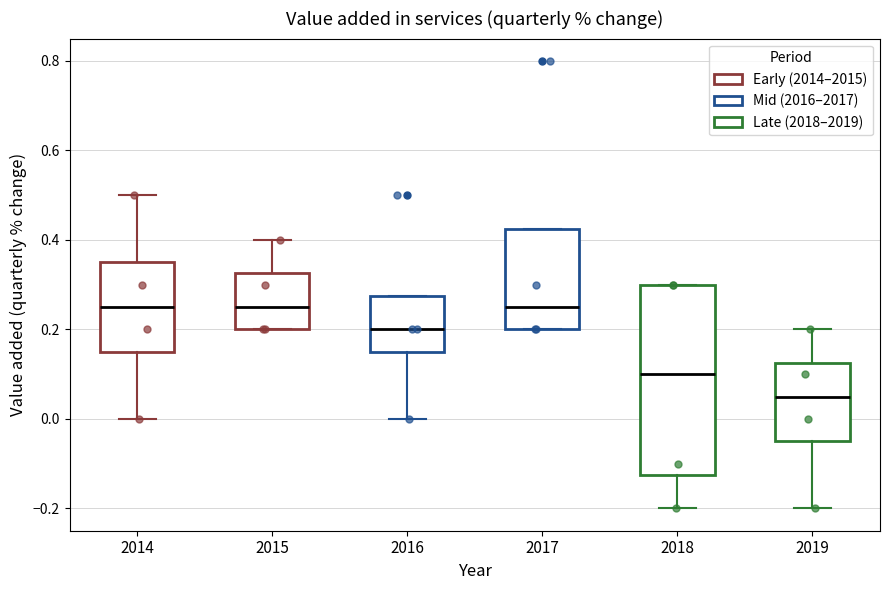

Reading left to right, read every box against the y-axis: the position of its median line, the range the box covers, and the ends of its whiskers. The values are not printed on the chart, so give them approximately, as read against the axis.

2014: median 0.26, box 0.16 to 0.36, whiskers 0.00 to 0.50
2015: median 0.26, box 0.20 to 0.32, whiskers 0.20 to 0.40
2016: median 0.20, box 0.16 to 0.28, whiskers 0.00 to 0.28
2017: median 0.26, box 0.20 to 0.42, whiskers 0.20 to 0.42
2018: median 0.10, box -0.12 to 0.30, whiskers -0.20 to 0.30
2019: median 0.06, box -0.04 to 0.12, whiskers -0.20 to 0.20